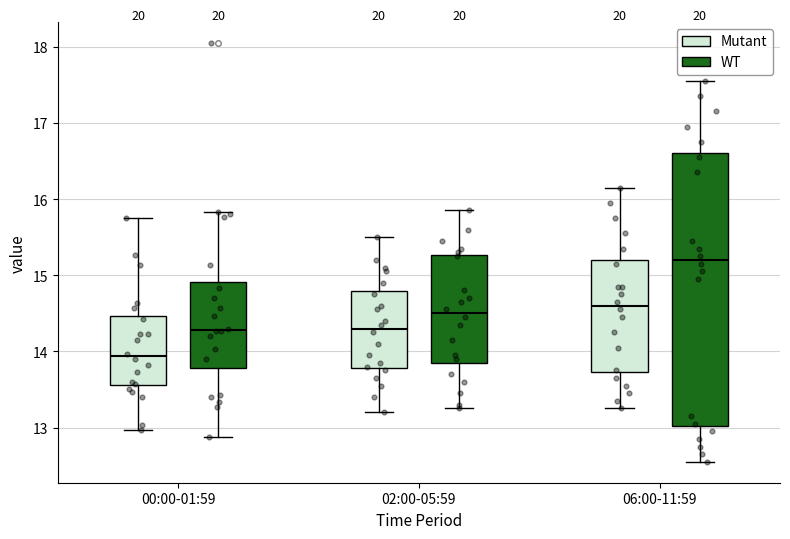

Where does the upper whisker of the box for 06:00-11:59 (Mutant) end on the y-axis? The values are not printed on the chart, so give them approximately, as read against the axis.

16.2